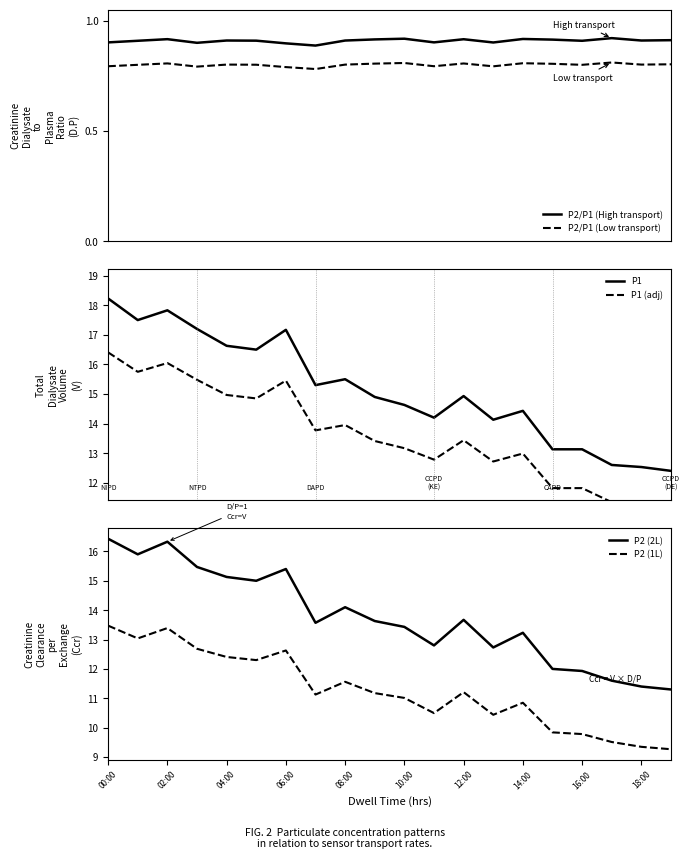

Does the chart display data point markers on the line(s)?

No